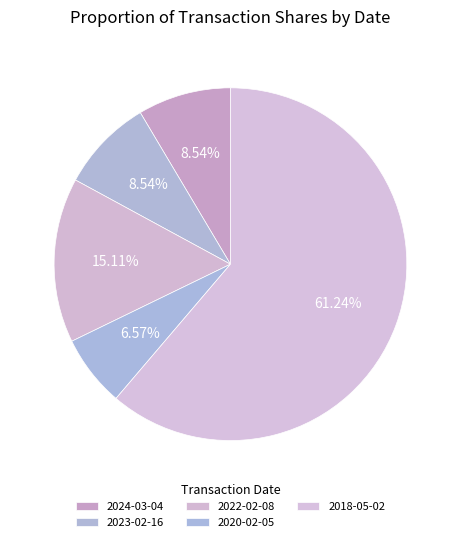

How many segments does this pie chart have?

5